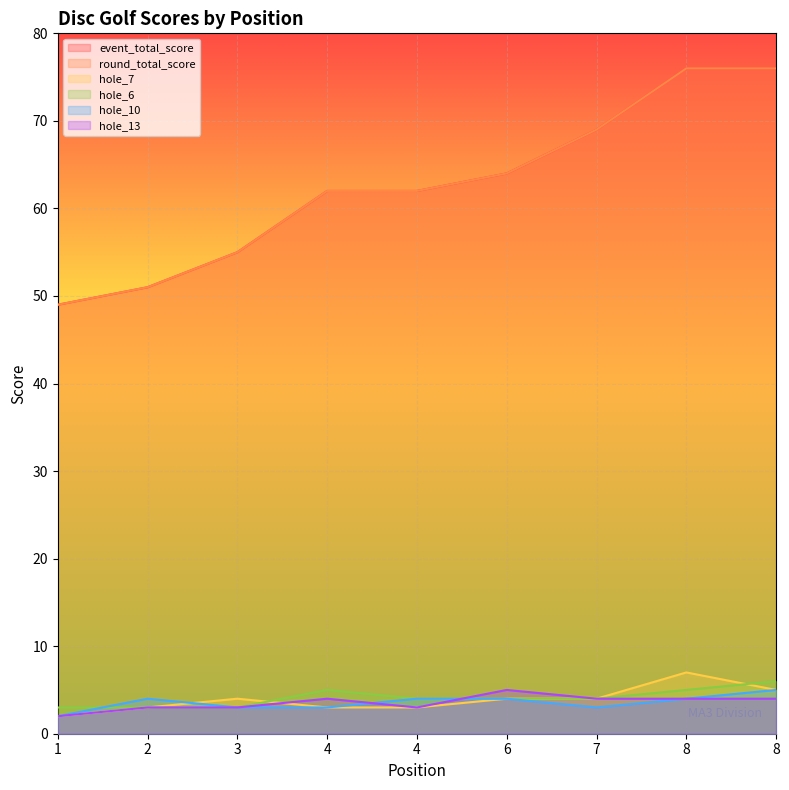

Where is hole_6 nearest to the value 4?

4